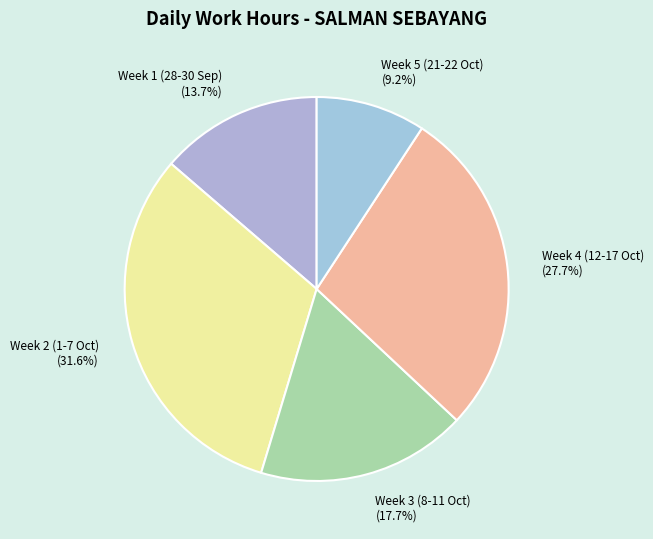

What percentage is NOT represented by Week 5 (21-22 Oct) (9.2%)?

90.8%